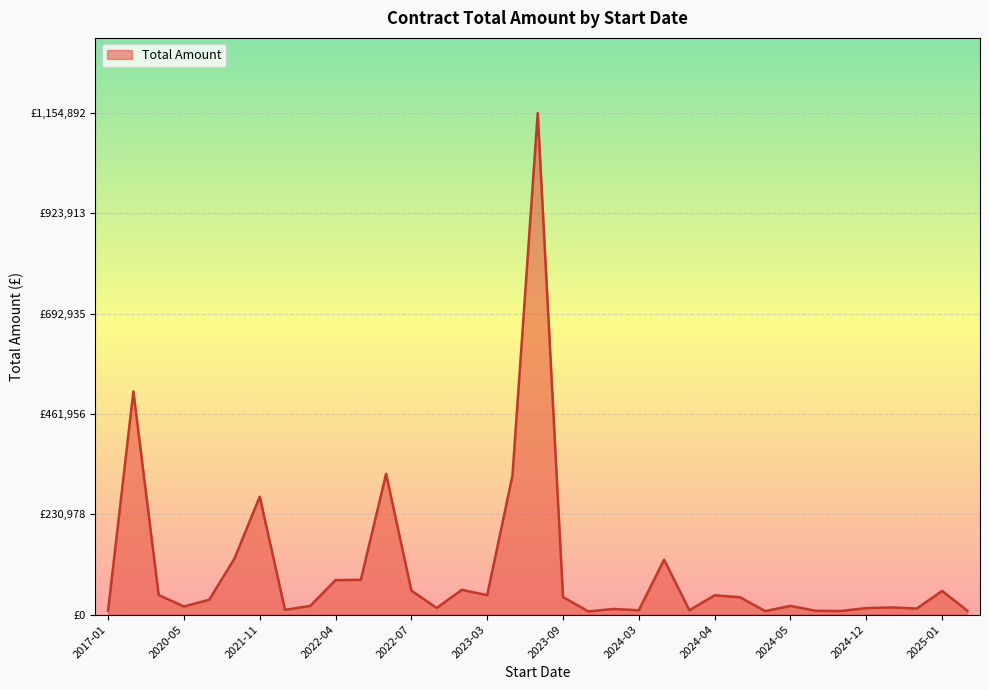

Does the chart have visible grid lines?

Yes